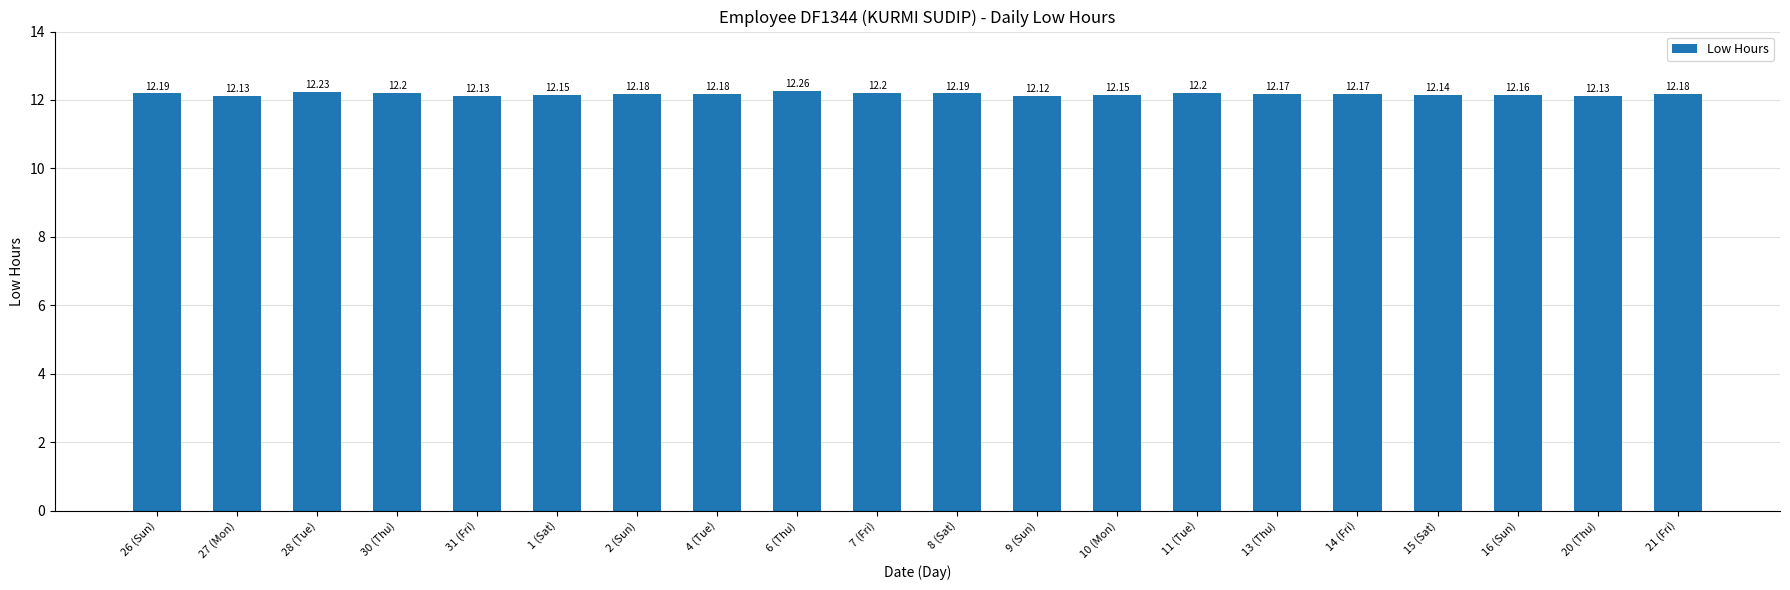

Approximately how many times larger is the value at 11 (Tue) compared to 20 (Thu)?

1.0